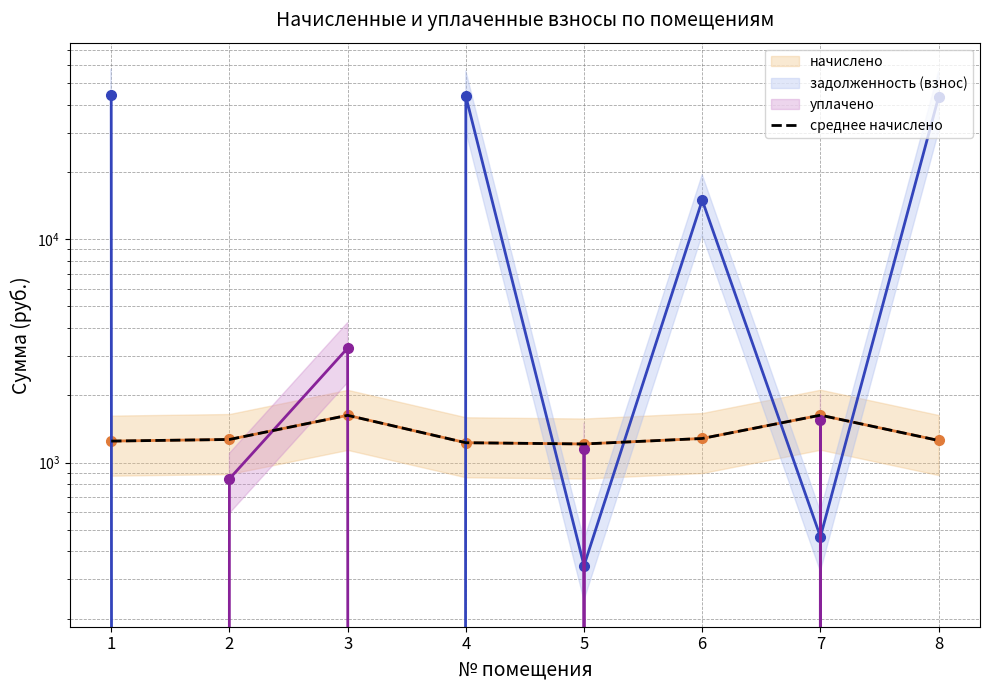

What is the difference between the maximum and minimum values?

418.6